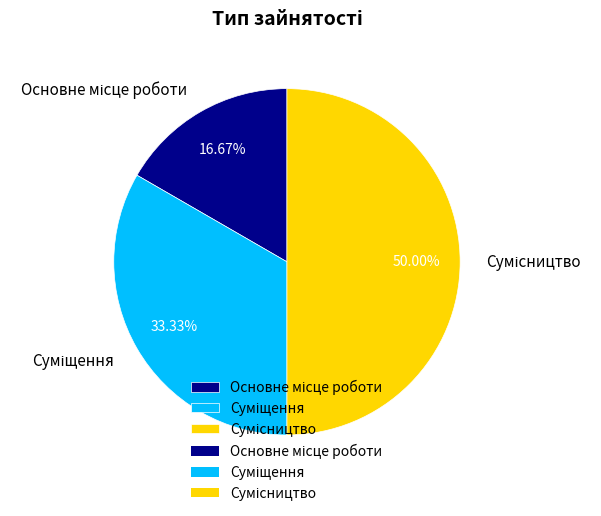

Is Сумісництво the majority of the pie?

No